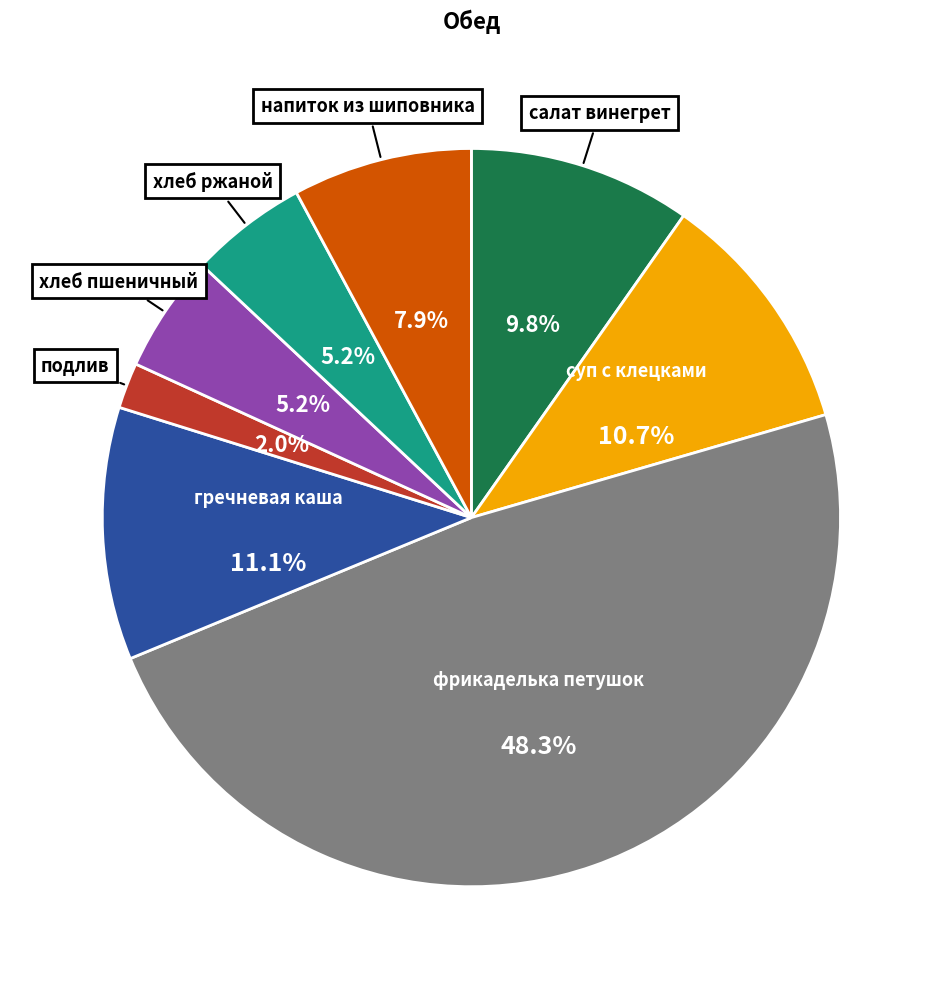

What is the total percentage of подлив and напиток из шиповника?

9.9%